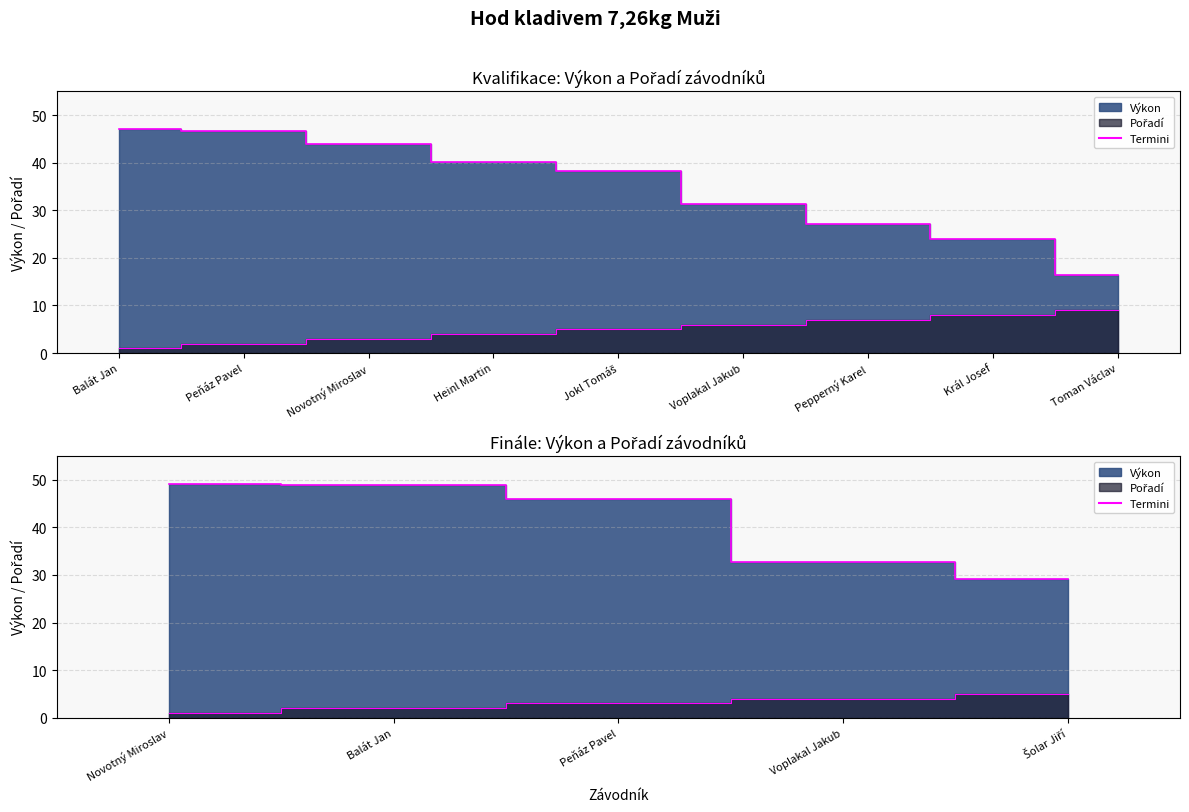

True or false: Termini výkon and Termini pořadí intersect in this chart.

False